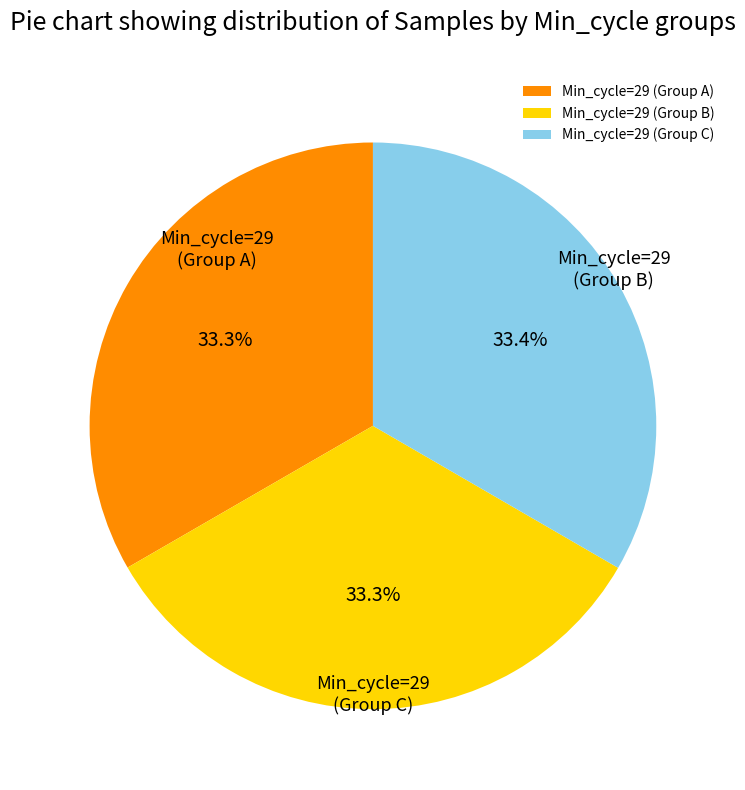

Which category has the biggest portion of the pie?

29